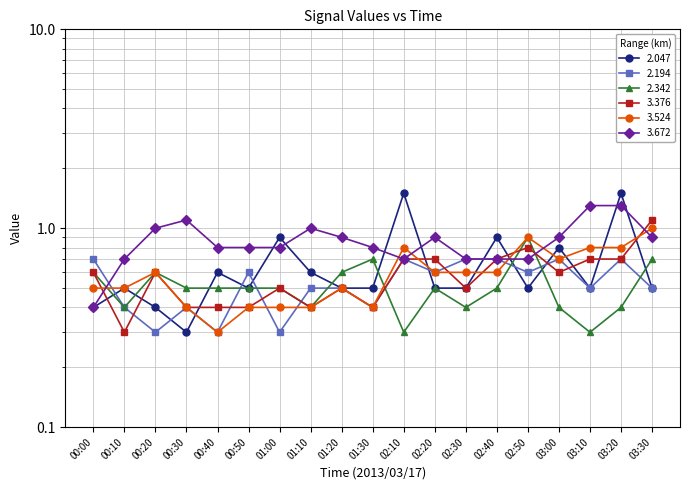

Is the value of 3.672 at 01:10 greater than the value of 2.194 at 02:30?

Yes